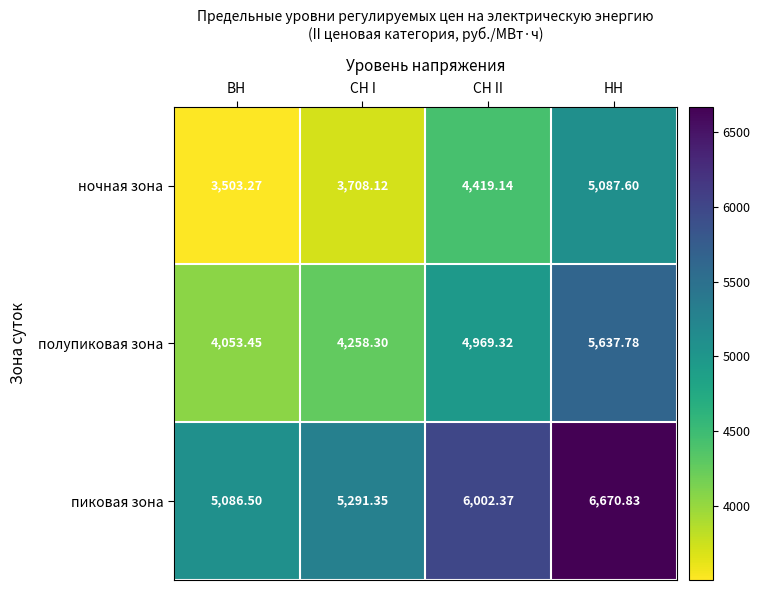

Which label corresponds to the largest value in the chart?

НН